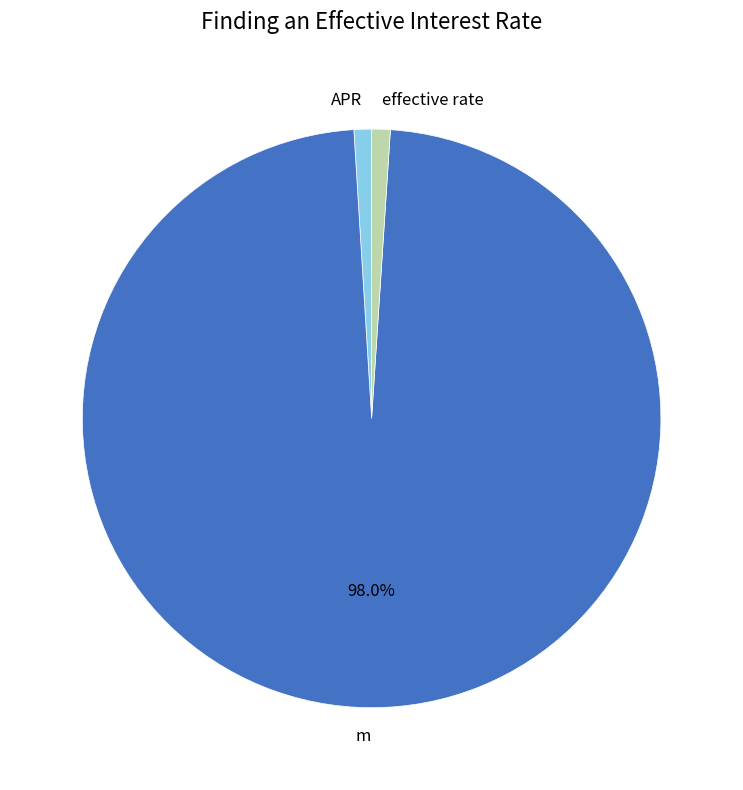

What percentage is the effective rate slice, to the nearest percent?

1%